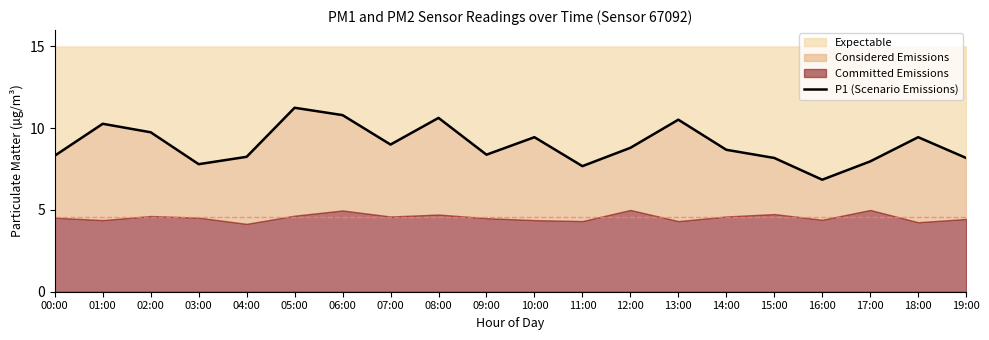

How many values exceed 8?

16